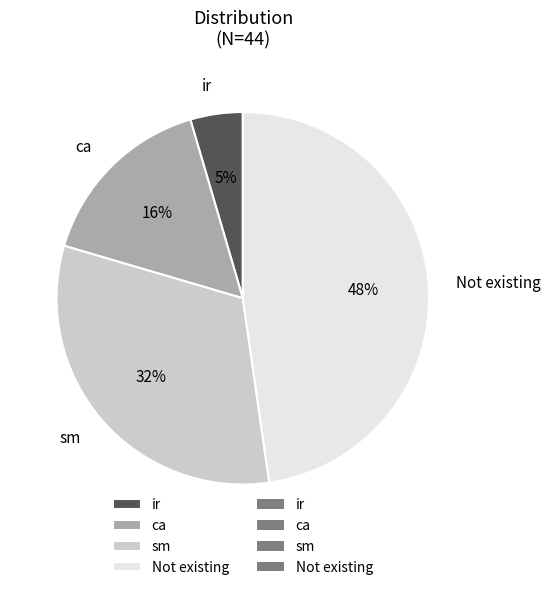

Which category has the biggest portion of the pie?

Not existing